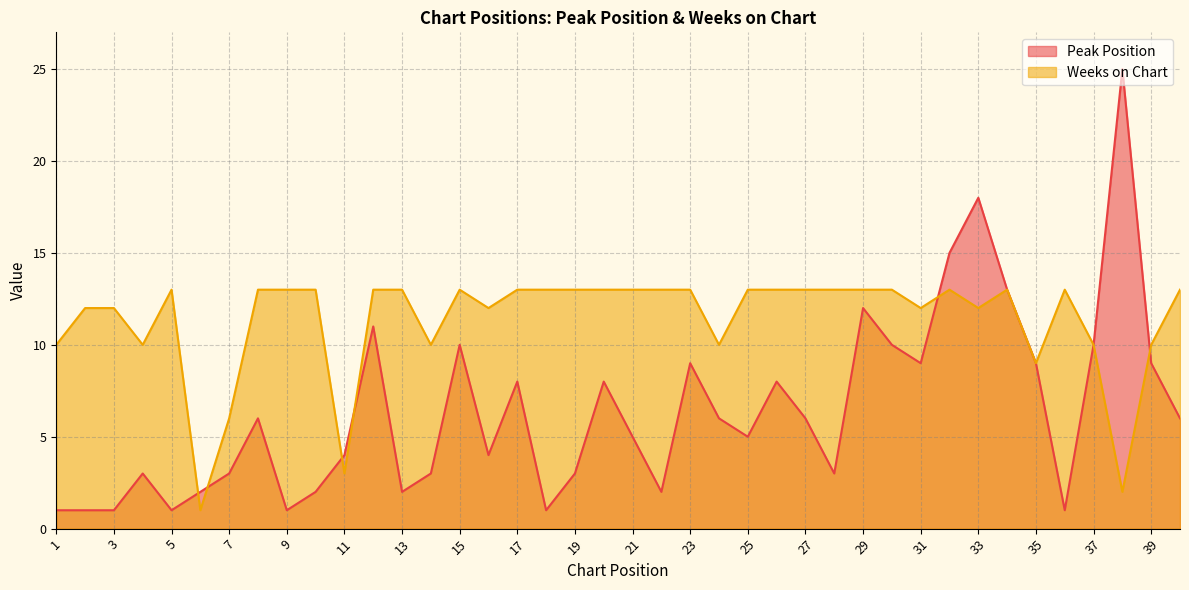

Which label corresponds to the largest value in the chart?

38